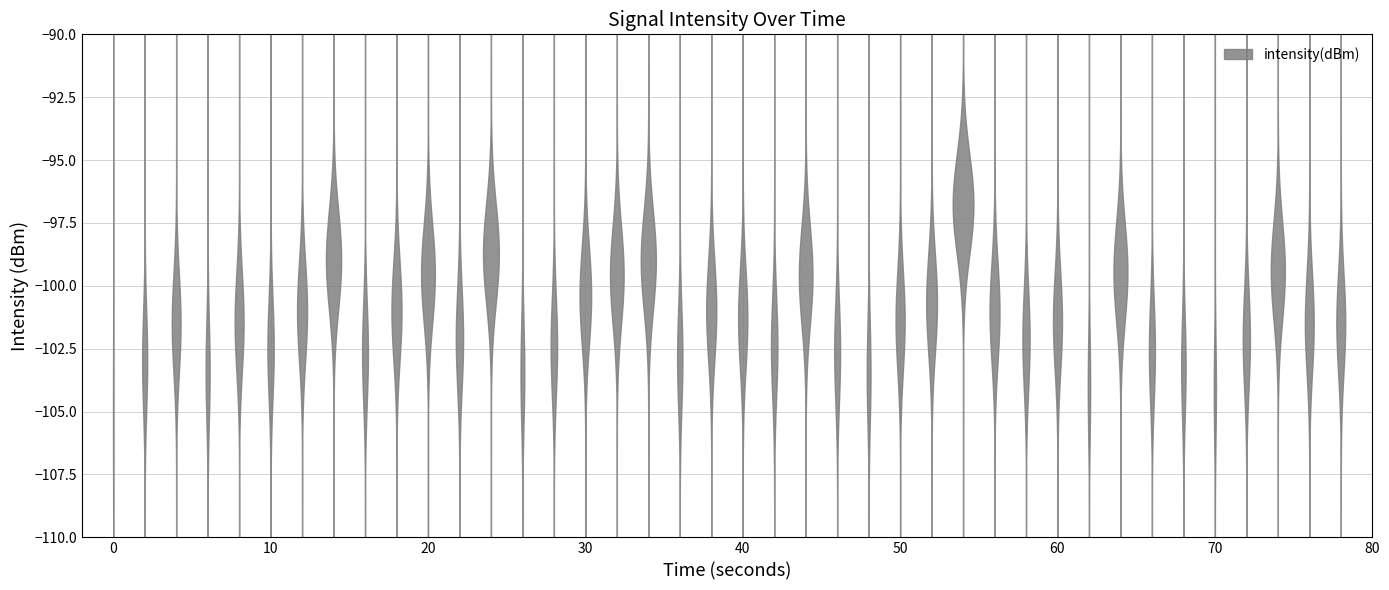

Reading left to right, transcribe all the data shown in this chart.

0=-105.2	1=-103.0	2=-101.5	3=-103.4	4=-101.4	5=-102.5	6=-101.0	7=-99.0	8=-102.7	9=-101.0	10=-99.5	11=-102.1	12=-98.7	13=-103.5	14=-102.4	15=-100.4	16=-99.6	17=-99.0	18=-102.9	19=-101.0	20=-101.3	21=-102.4	22=-99.6	23=-102.6	24=-103.5	25=-101.4	26=-100.7	27=-96.8	28=-101.1	29=-102.1	30=-101.4	31=-104.1	32=-99.5	33=-102.6	34=-103.2	35=-104.1	36=-102.1	37=-99.4	38=-101.5	39=-101.5